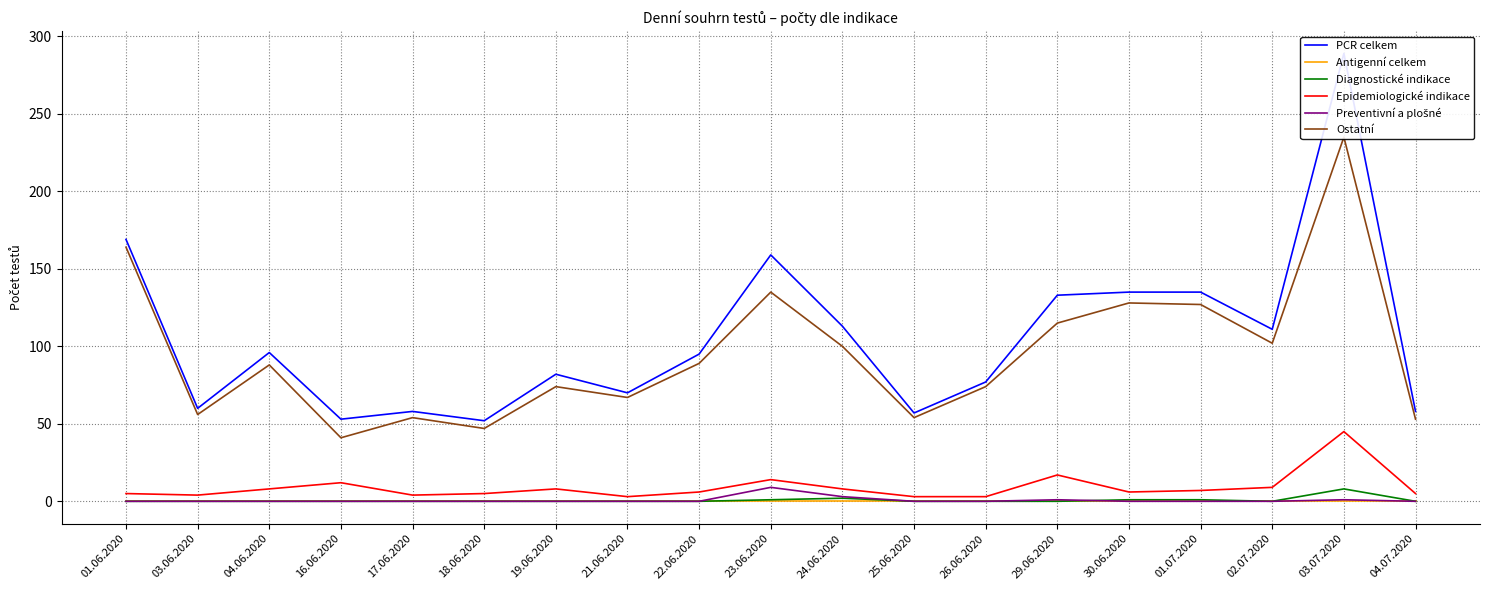

Between 16.06.2020 and 23.06.2020, which is larger?

23.06.2020